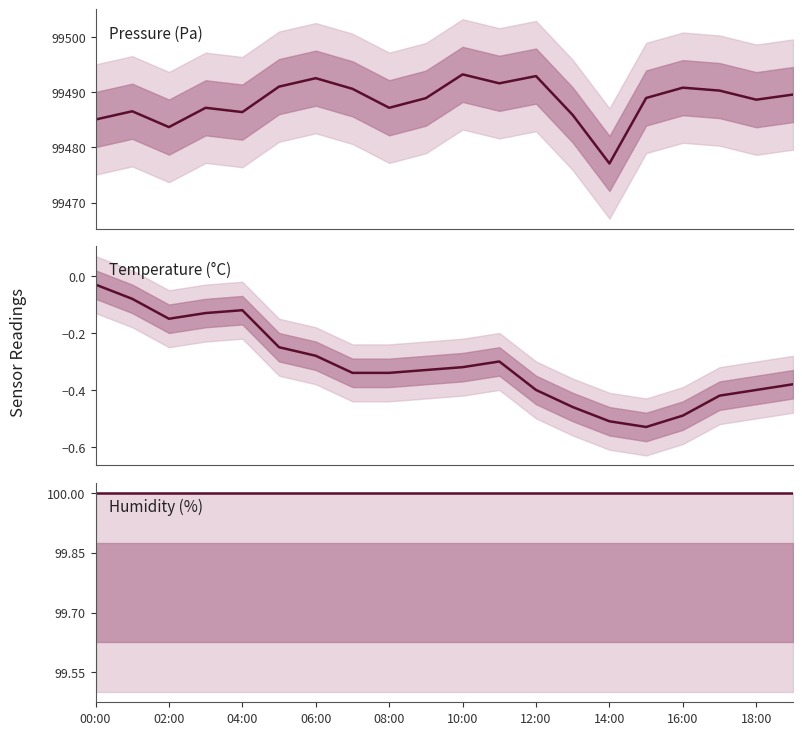

Which series has the largest total across all categories?

Pressure (Pa)